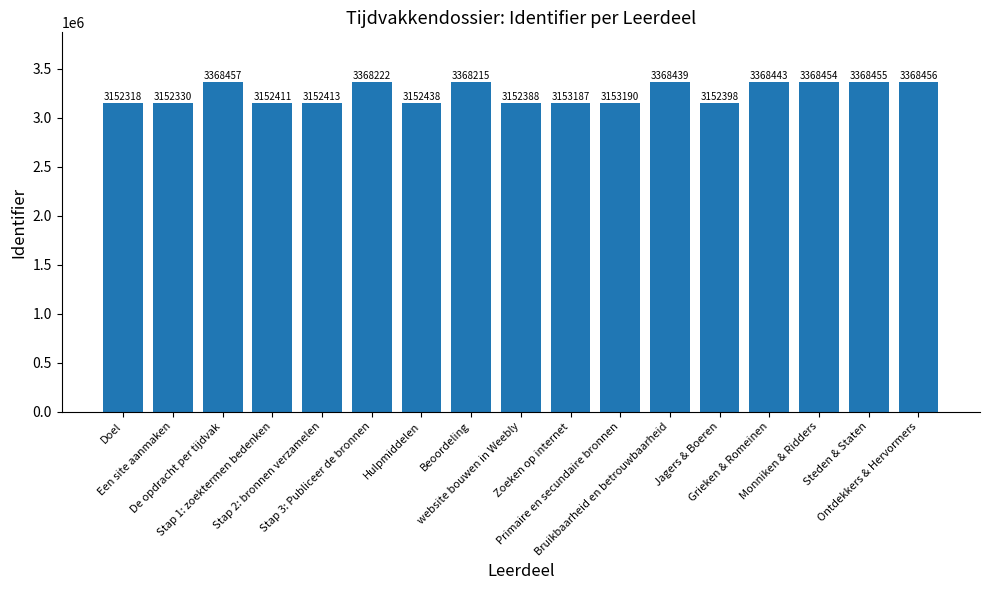

List the labels in order of value, largest first.

De opdracht per tijdvak, Ontdekkers & Hervormers, Steden & Staten, Monniken & Ridders, Grieken & Romeinen, Bruikbaarheid en betrouwbaarheid, Stap 3: Publiceer de bronnen, Beoordeling, Primaire en secundaire bronnen, Zoeken op internet, Hulpmiddelen, Stap 2: bronnen verzamelen, Stap 1: zoektermen bedenken, Jagers & Boeren, website bouwen in Weebly, Een site aanmaken, Doel